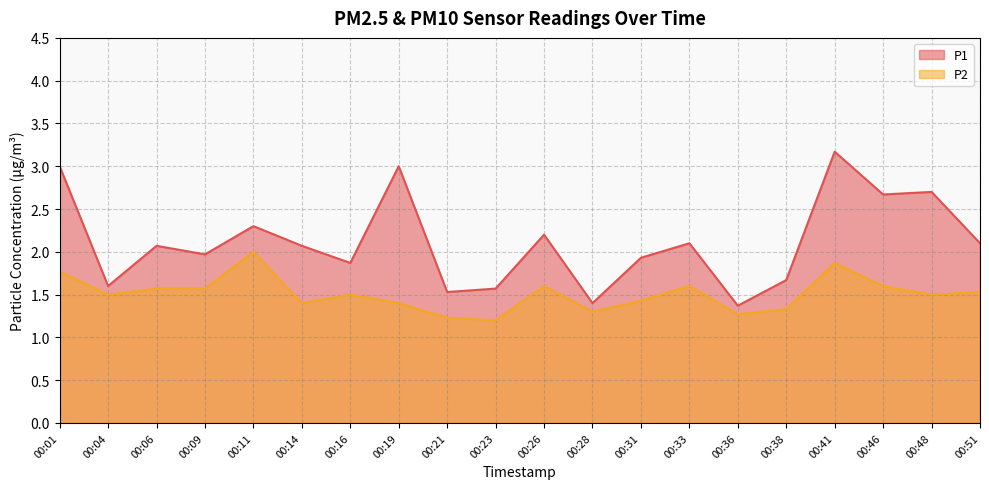

True or false: P1 and P2 cross at least once.

False